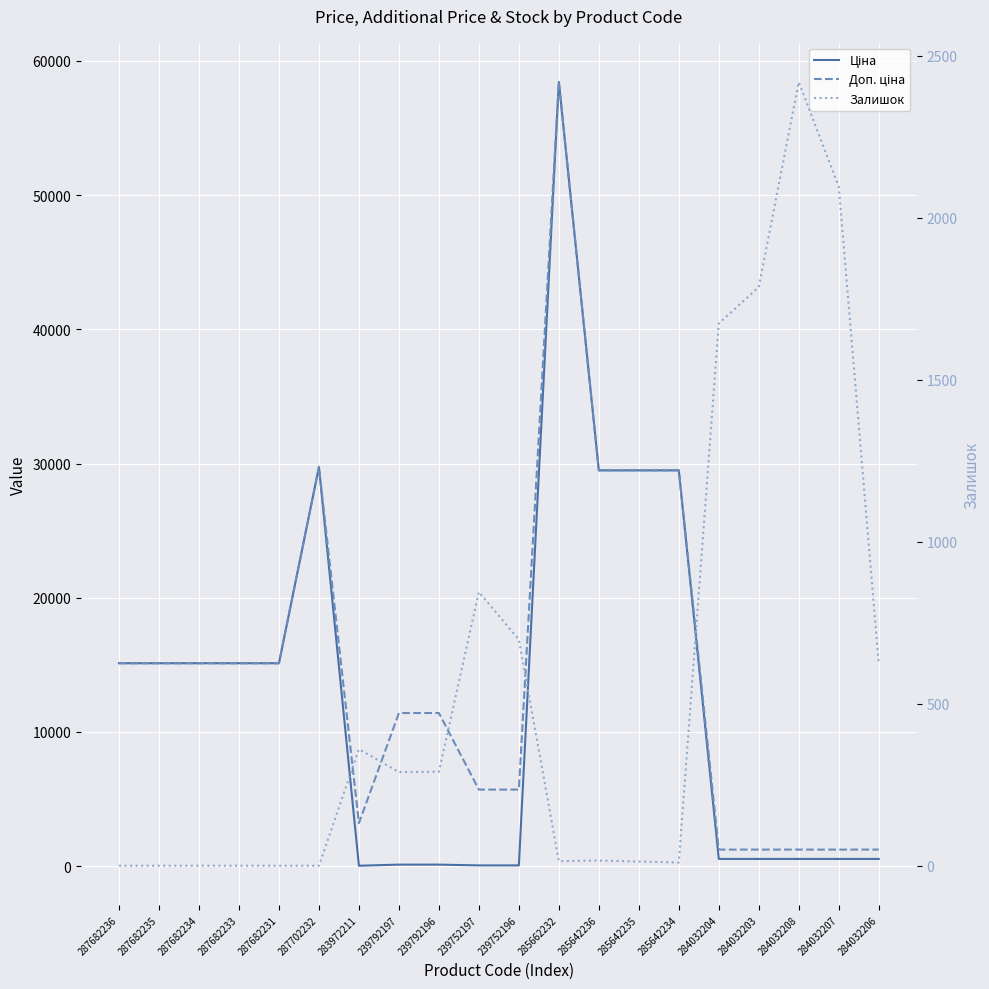

What is the total value across all series at 239792197?

11813.1